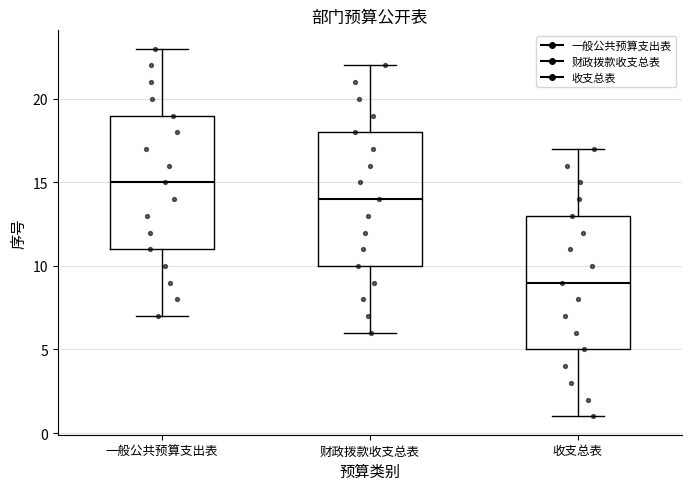

Where does the lower whisker of the box for 财政拨款收支总表 end on the y-axis? The values are not printed on the chart, so give them approximately, as read against the axis.

6